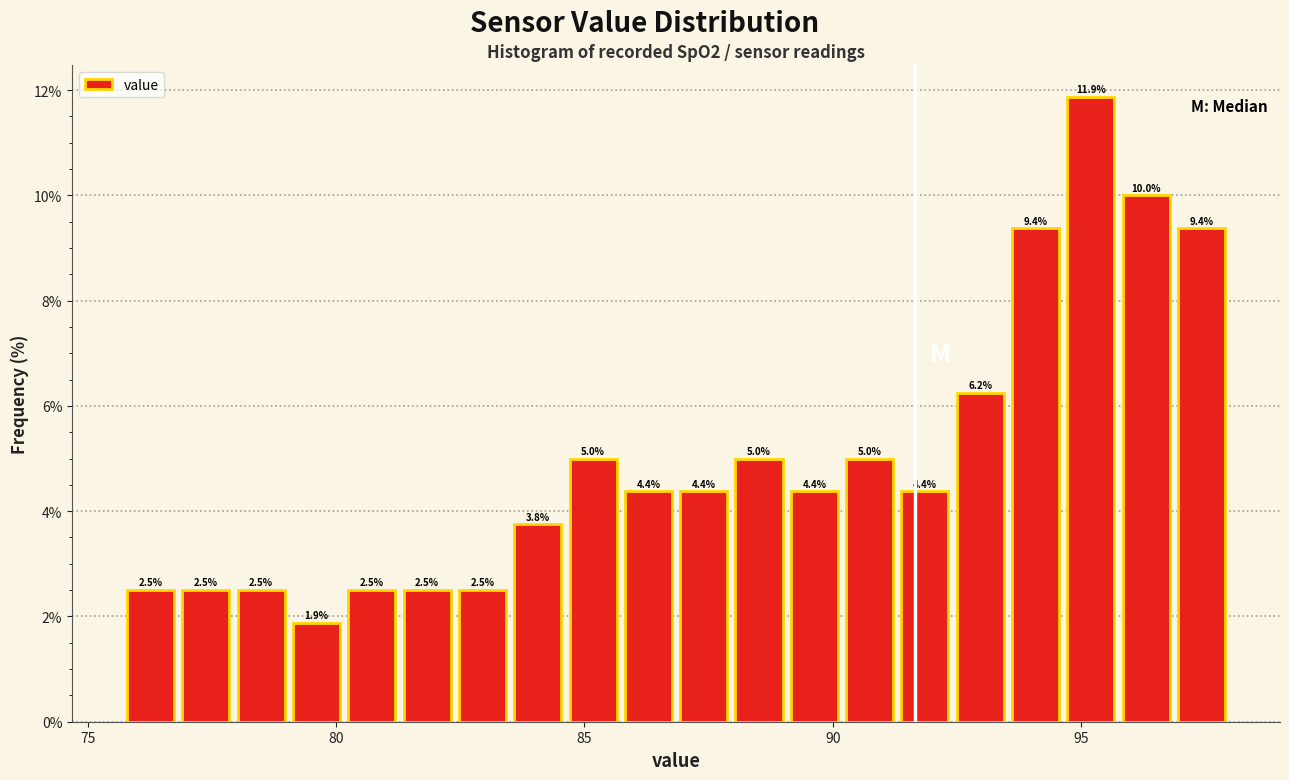

Around what value on the x-axis is the tallest bar? Give the approximate position of its centre, as read against the axis.

95.0